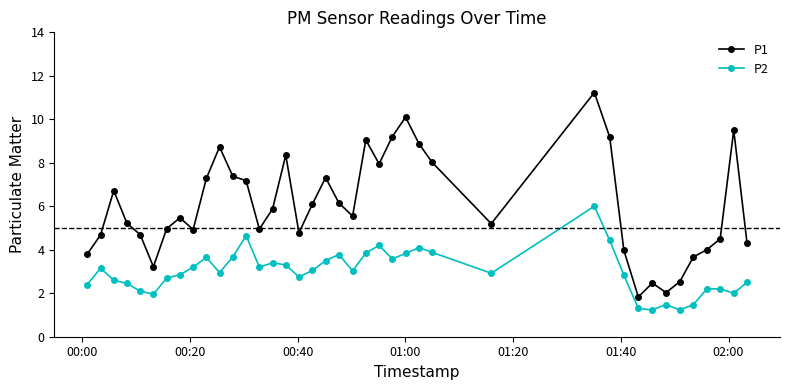

Rank the series by their average value, from lowest to highest.

P2, P1